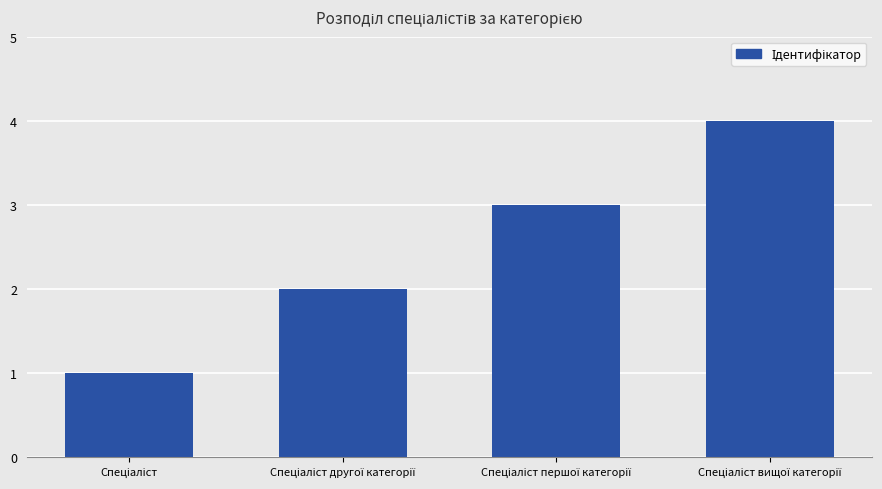

What is the greatest value displayed?

4